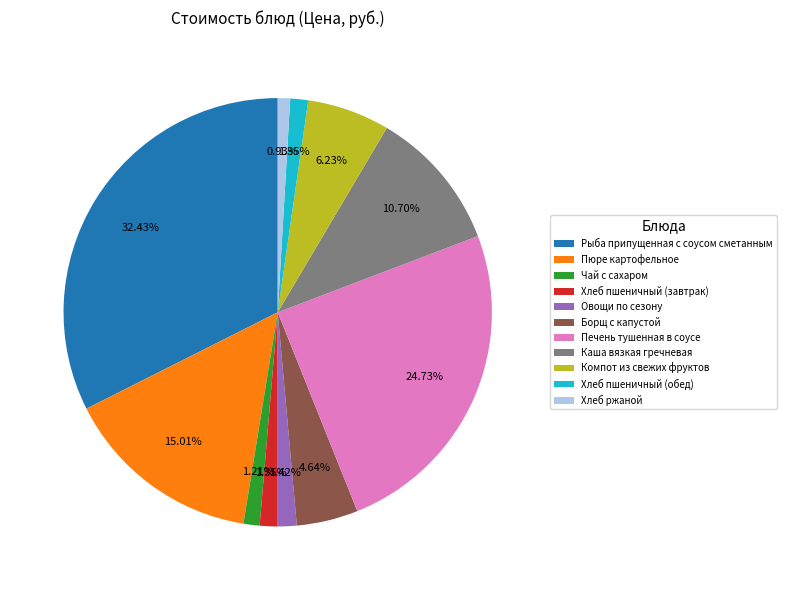

Is it true that Чай с сахаром is 11% of the pie?

False